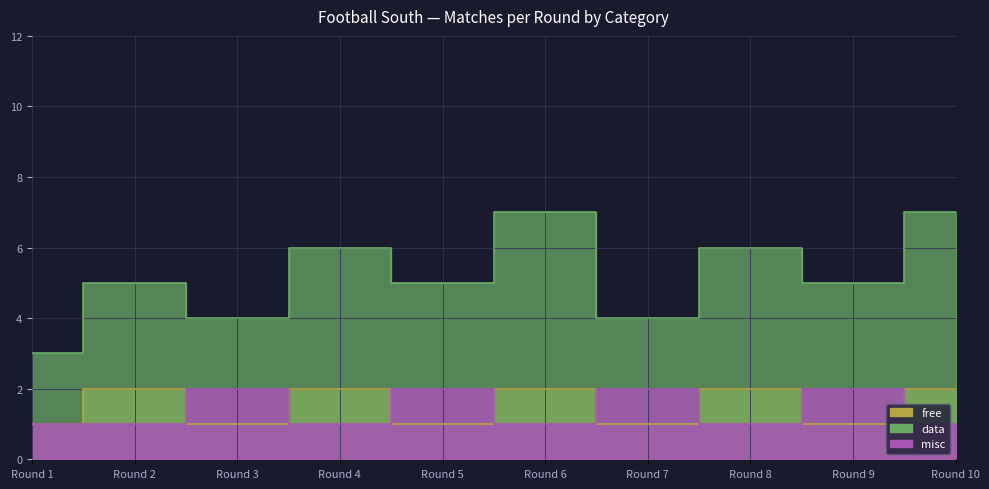

Which label corresponds to the largest value in the chart?

Round 6